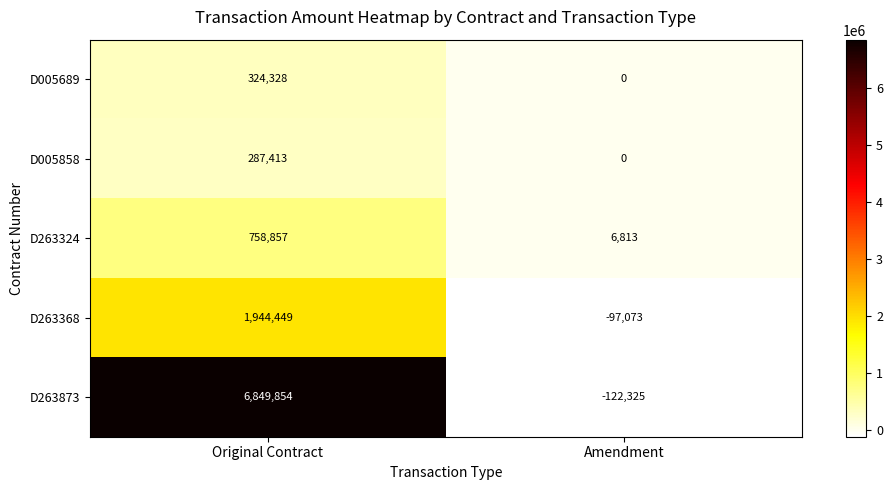

What is the difference between the D005858 values at Original Contract and Amendment?

287413